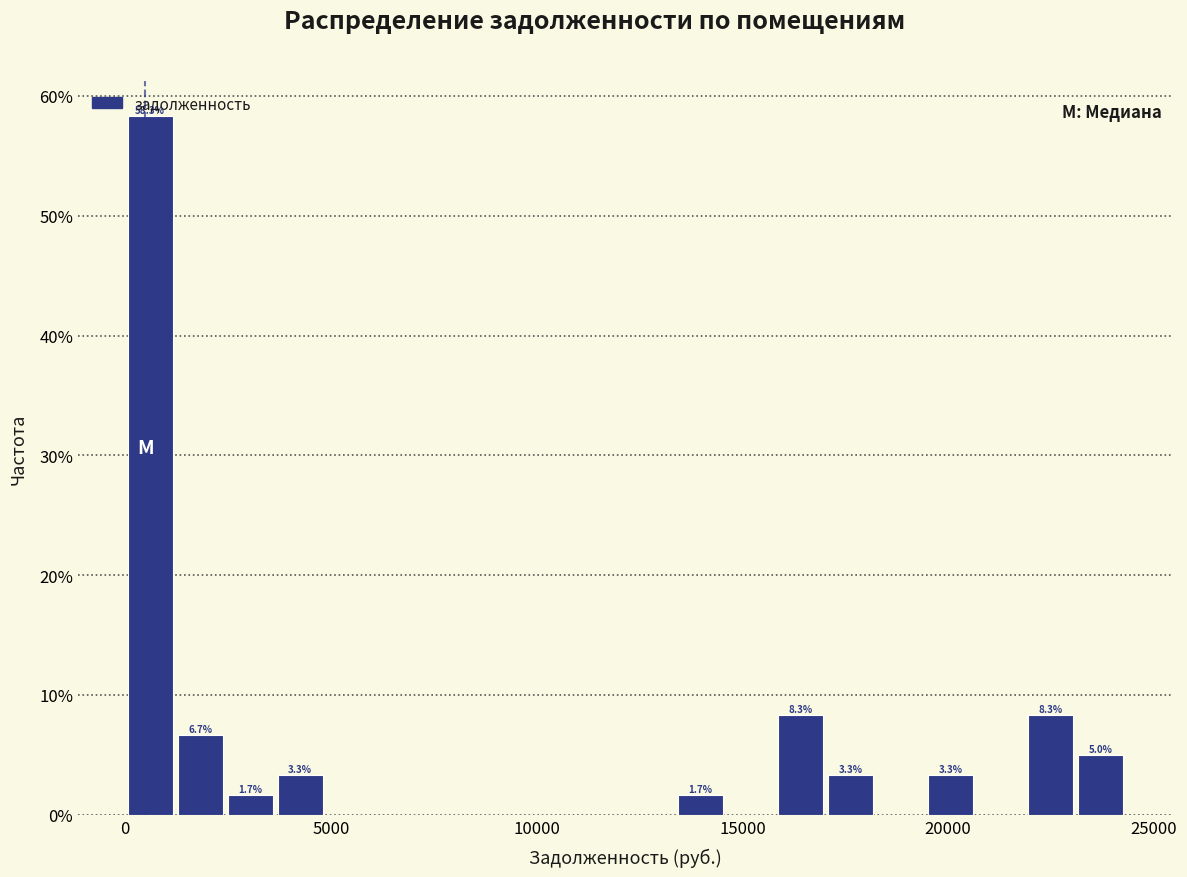

Read against the x-axis, roughly where is the centre of the tallest bar?

500